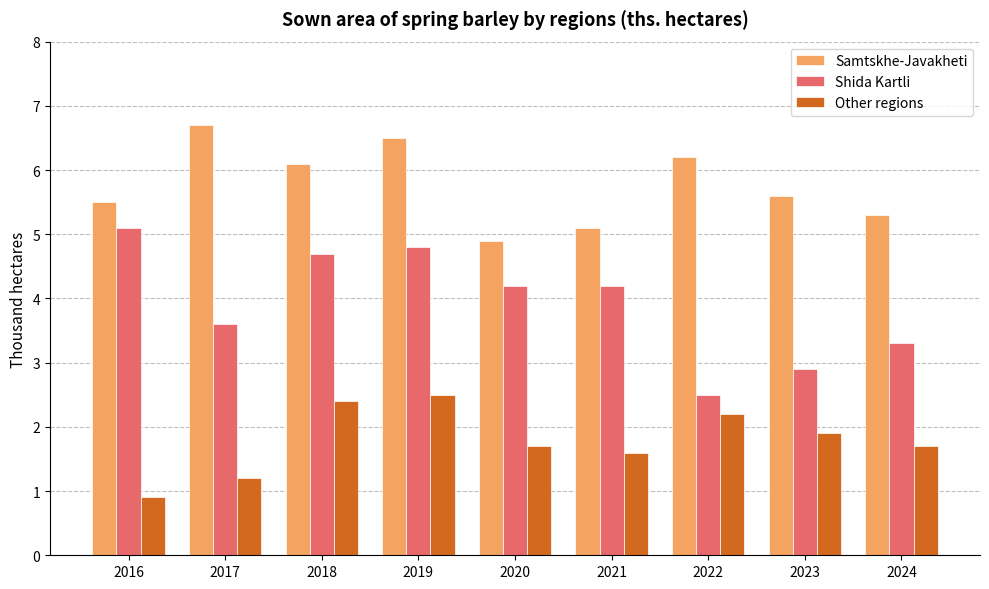

Reading left to right, what are all the values shown in this chart?

Samtskhe-Javakheti: 2016=5.5	2017=6.7	2018=6.1	2019=6.5	2020=4.9	2021=5.1	2022=6.2	2023=5.6	2024=5.3
Shida Kartli: 2016=5.1	2017=3.6	2018=4.7	2019=4.8	2020=4.2	2021=4.2	2022=2.5	2023=2.9	2024=3.3
Other regions: 2016=0.9	2017=1.2	2018=2.4	2019=2.5	2020=1.7	2021=1.6	2022=2.2	2023=1.9	2024=1.7